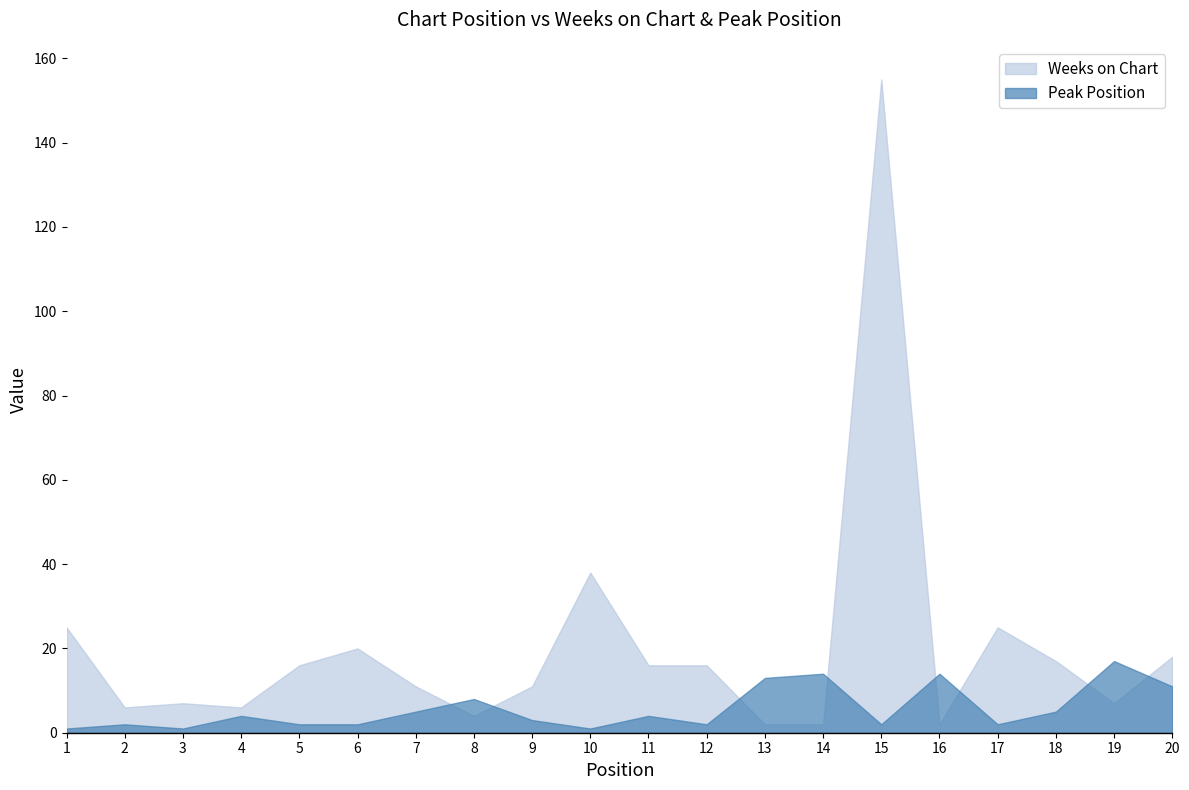

Read the Peak Position value at 4.

4